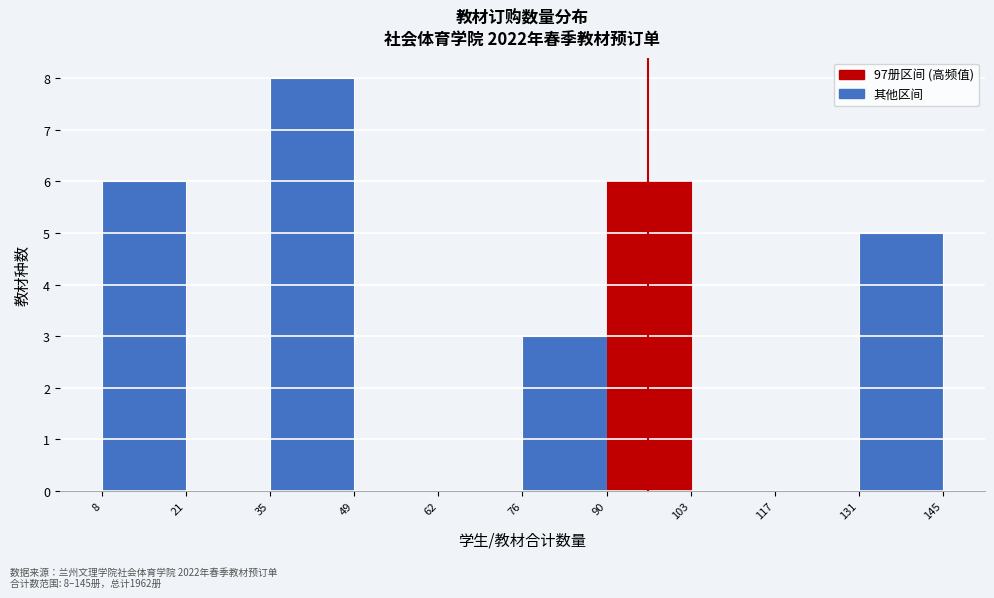

Which range on the x-axis has the tallest bar?

35 to 49